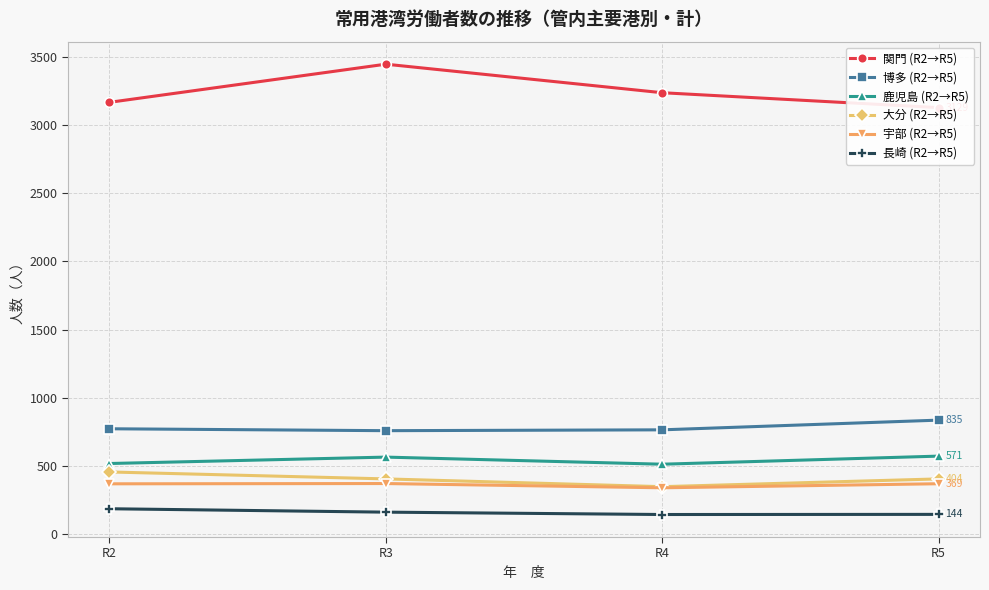

What is the greatest value displayed?

3448.0